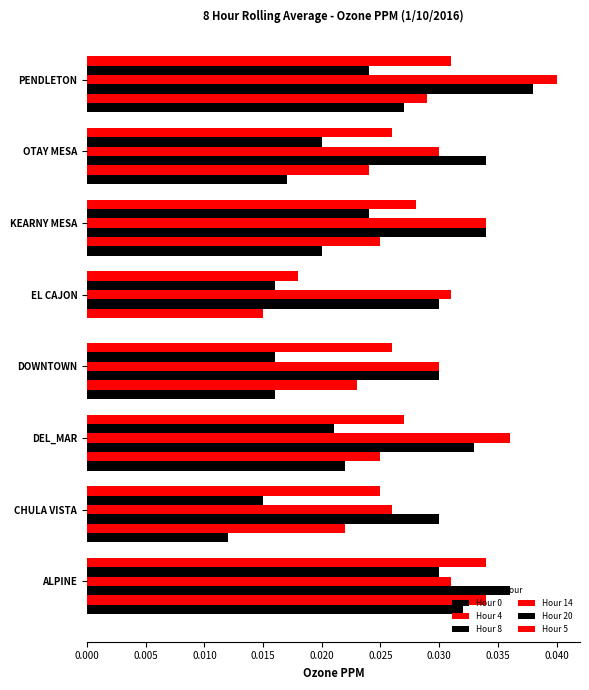

Rank the series by their maximum value, from lowest to highest.

Hour 20, Hour 0, Hour 4, Hour 5, Hour 8, Hour 14